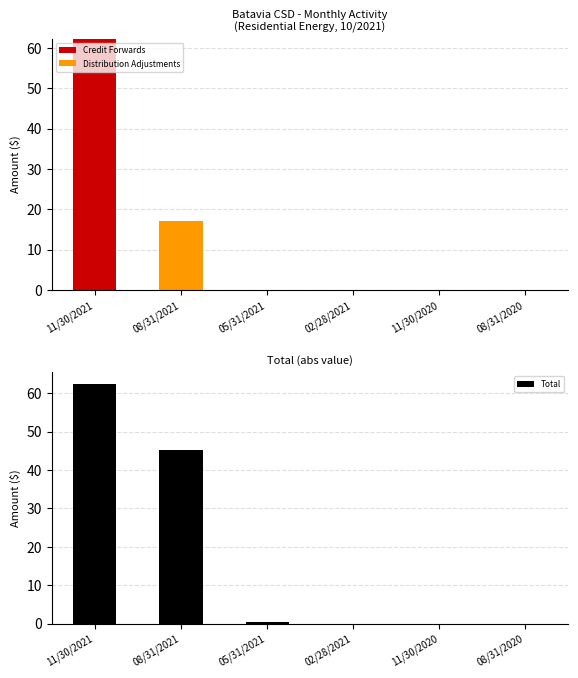

At which label does Total reach its peak?

11/30/2021